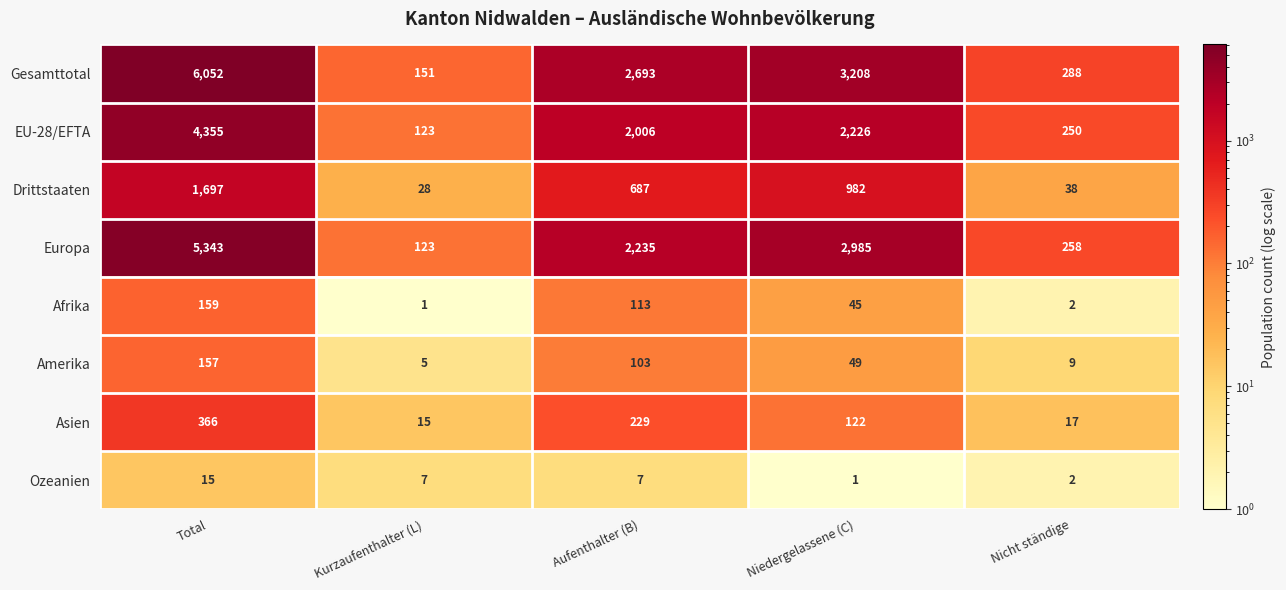

Which category has the highest value in the EU-28/EFTA series?

Total